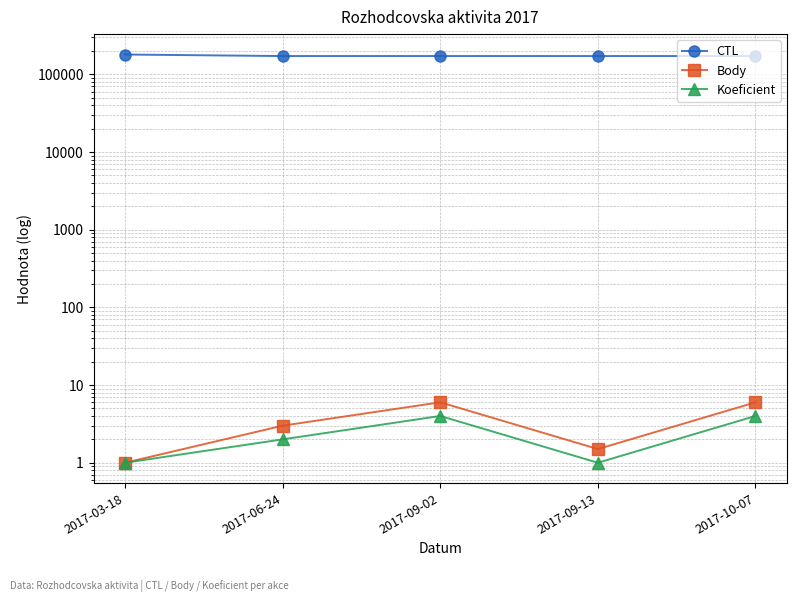

At which category does the chart reach its minimum across all series?

2017-03-18